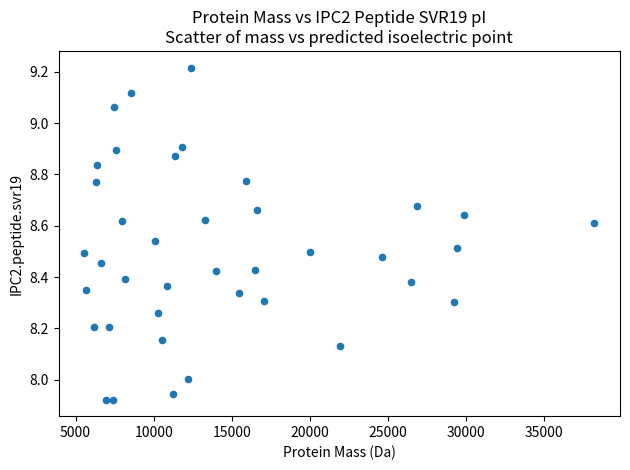

What is the range of Y values (max minus min)?

1.3